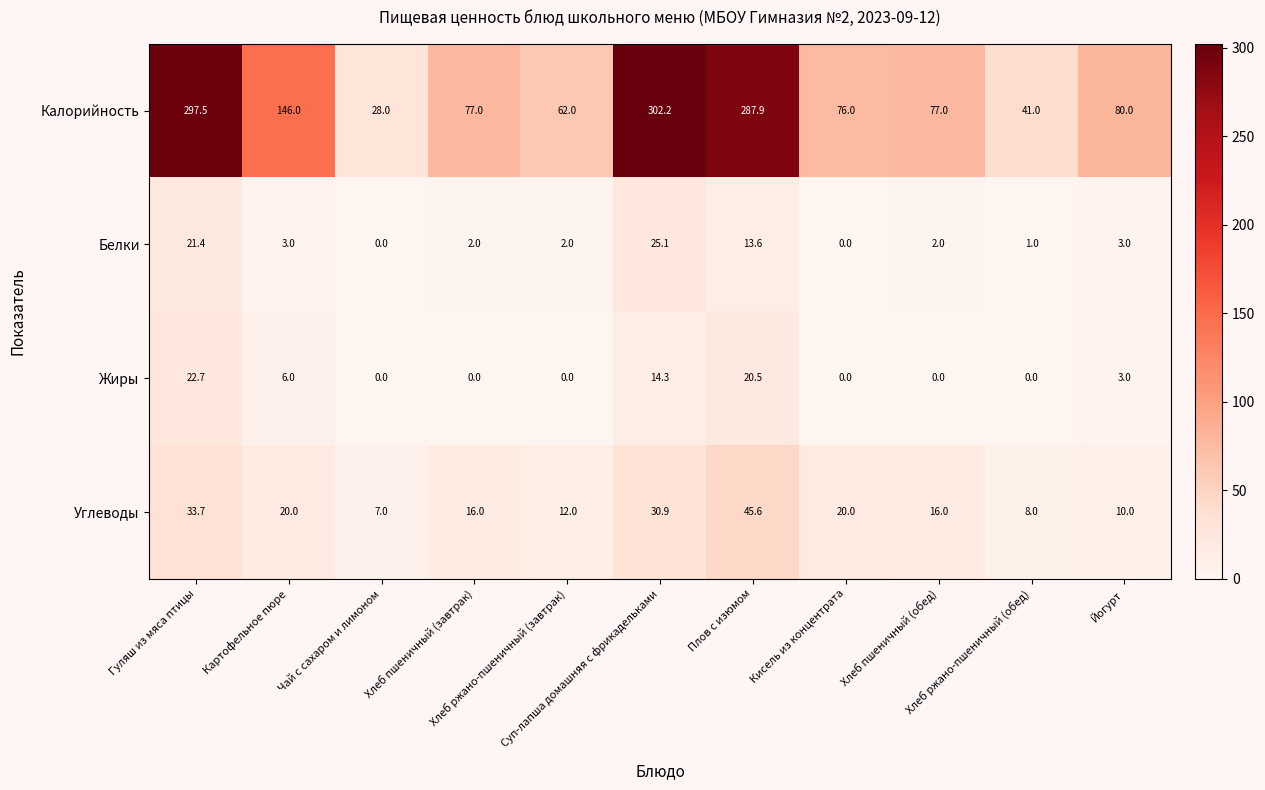

What is the average value of the Белки series?

6.6